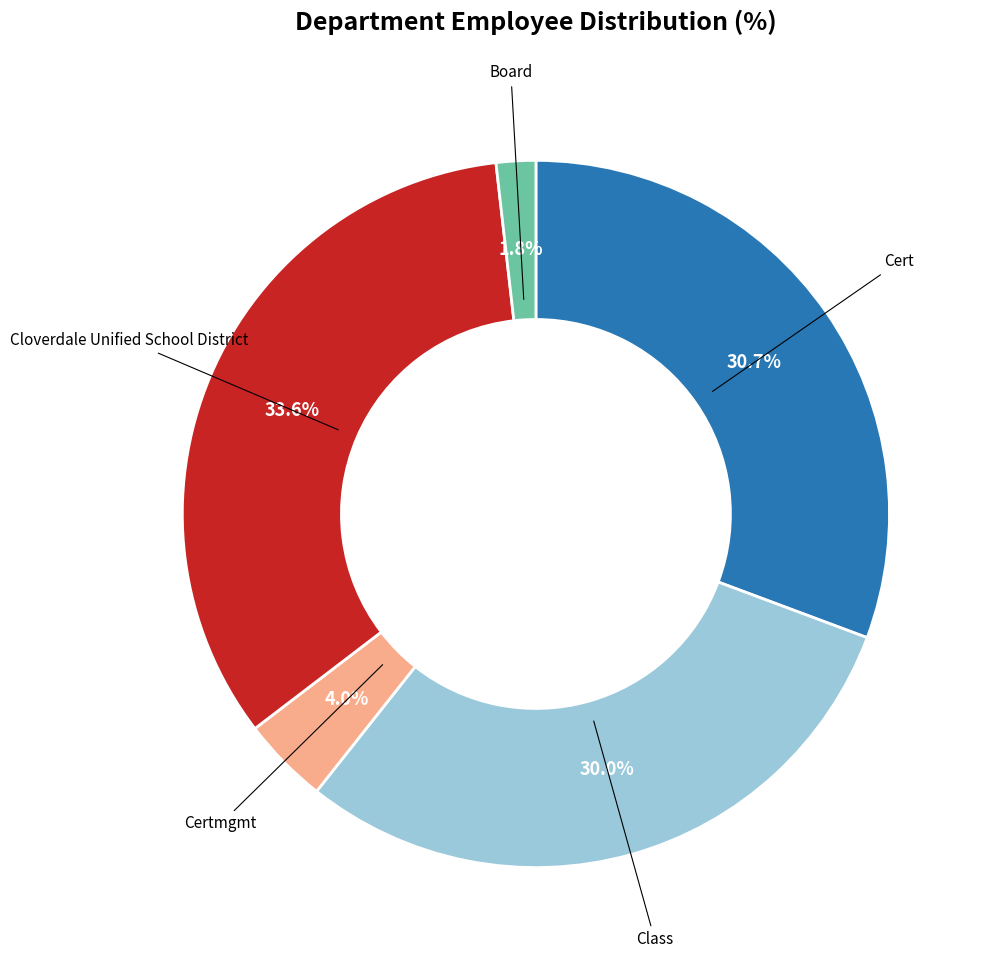

Is there any slice that represents more than half of the pie?

No